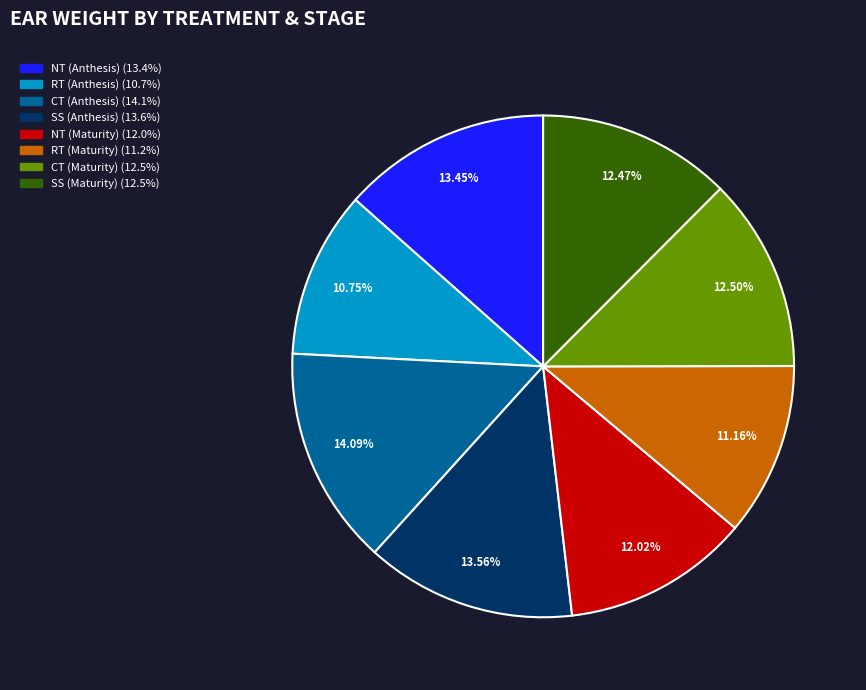

The SS (Maturity) slice represents 3% of the pie. True or false?

False